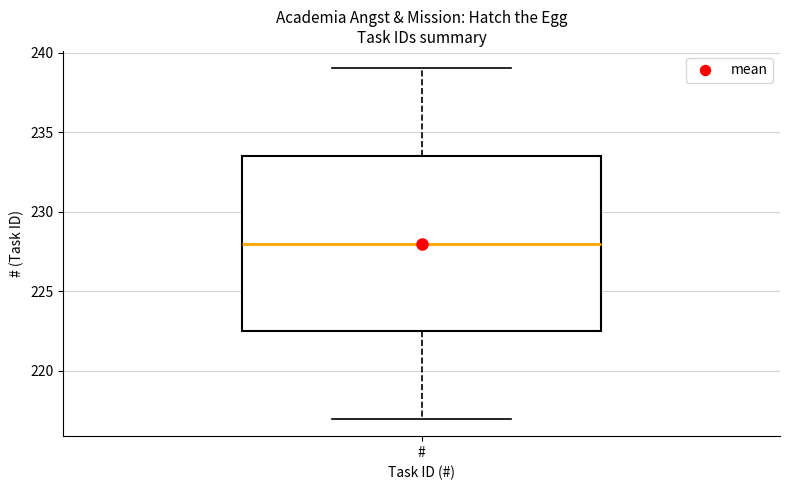

Read this box plot against the y-axis: the position of the median line, the range covered by the box, and the ends of both whiskers. The values are not printed on the chart, so give them approximately, as read against the axis.

median 228.0, box 222.5 to 233.5, whiskers 217.0 to 239.0